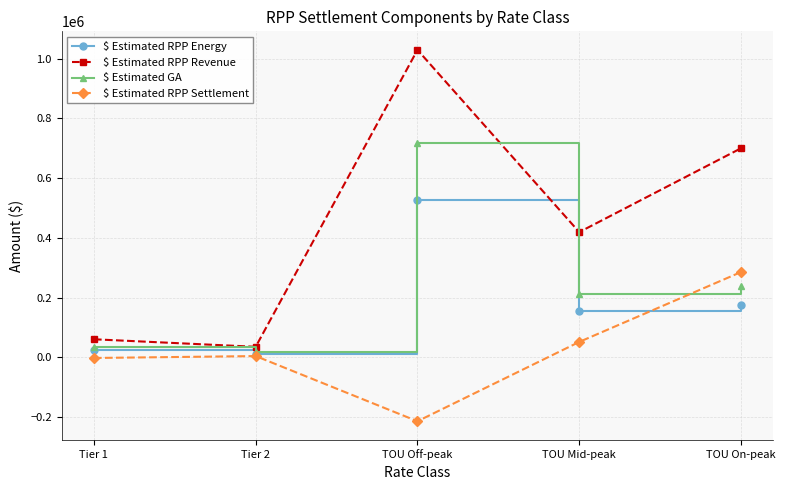

List the series in order of their peak value, lowest first.

$ Estimated RPP Settlement, $ Estimated RPP Energy, $ Estimated GA, $ Estimated RPP Revenue